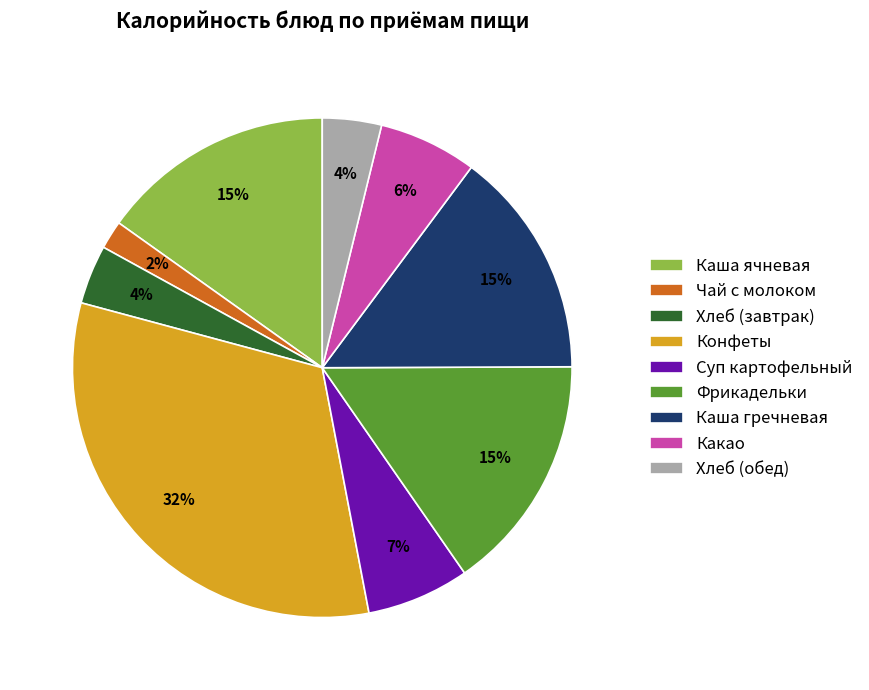

The Хлеб (завтрак) slice represents 4% of the pie. True or false?

True